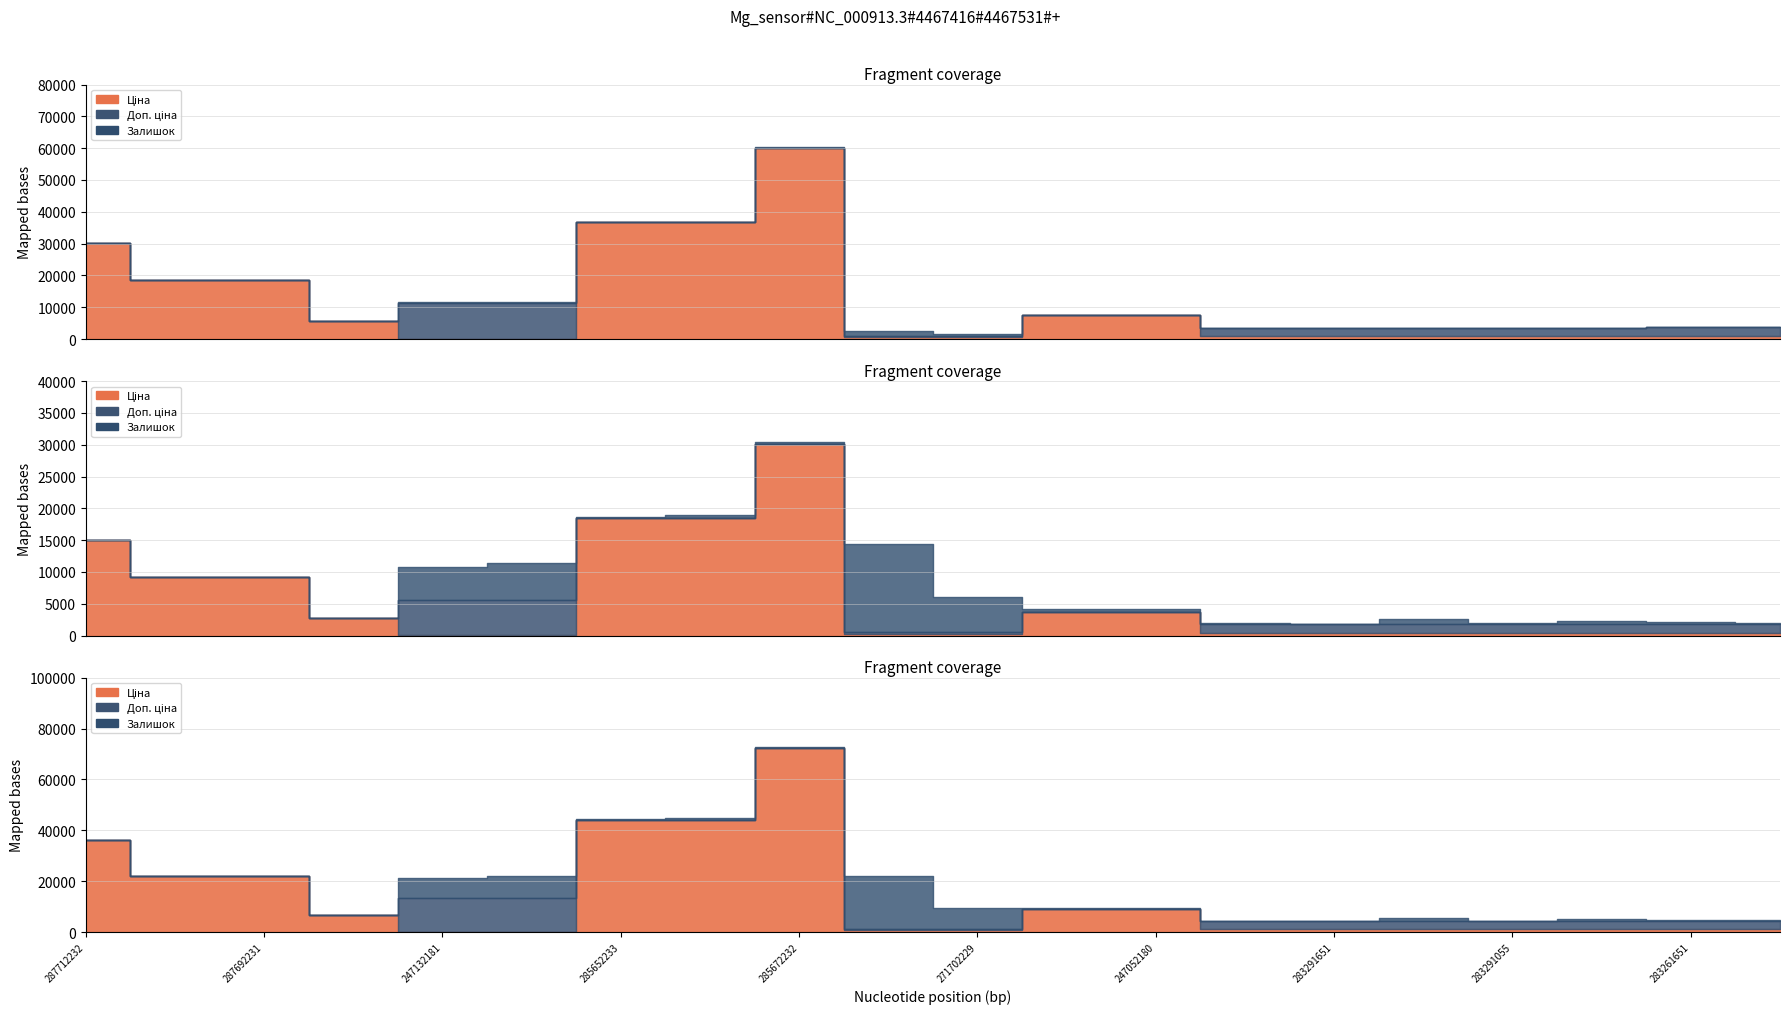

True or false: Залишок has more than 2 points higher than both neighbors.

True